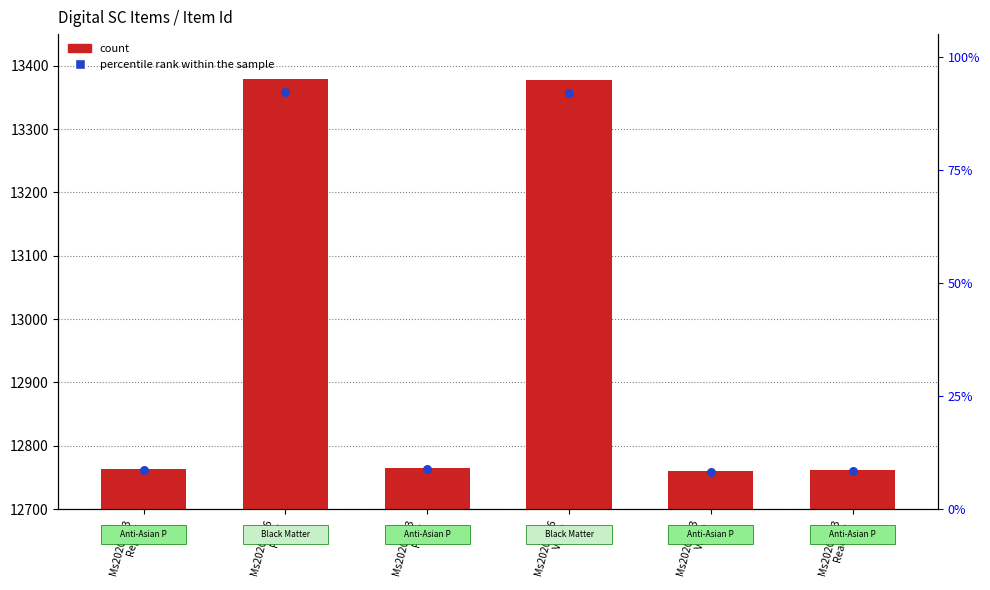

Which series reaches the minimum Y coordinate?

count